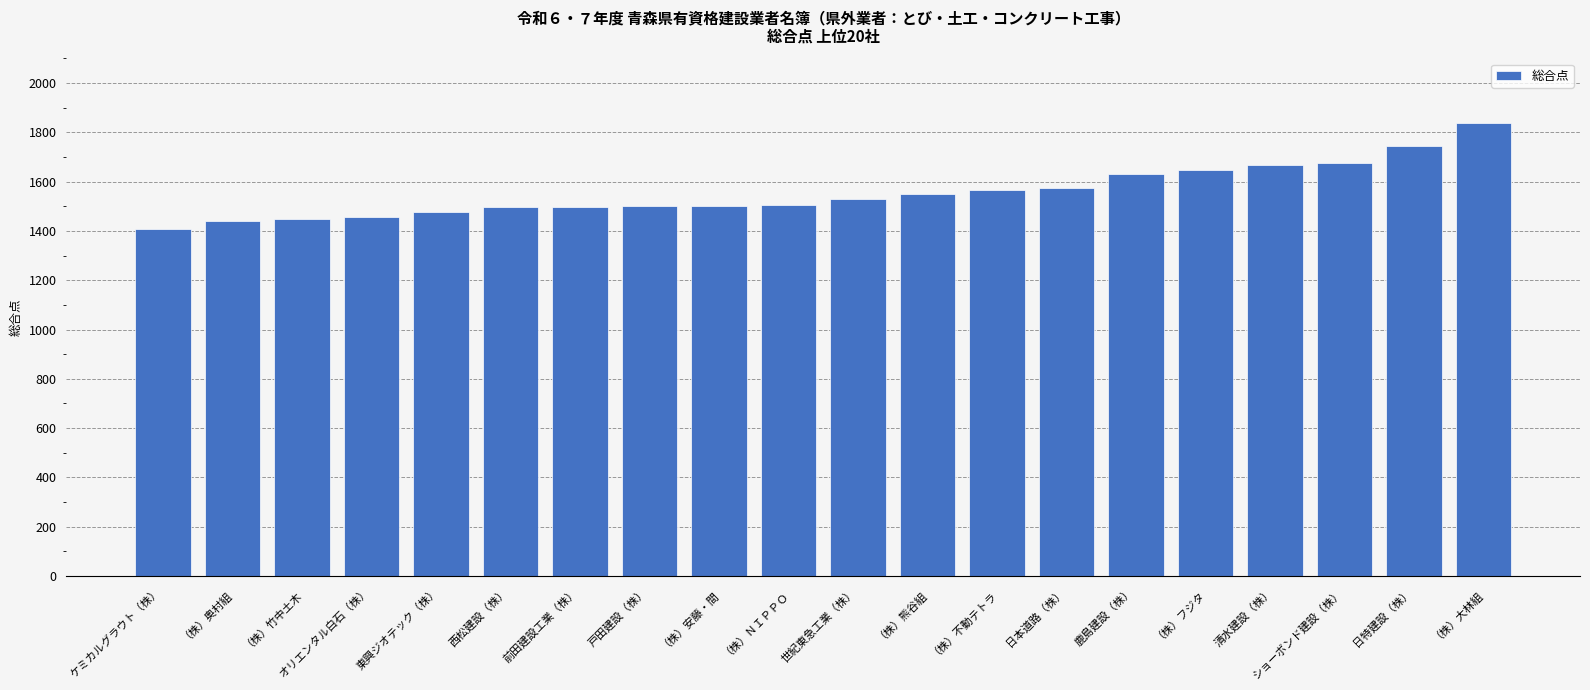

What is the label of the 12th bar from the left?

（株）熊谷組